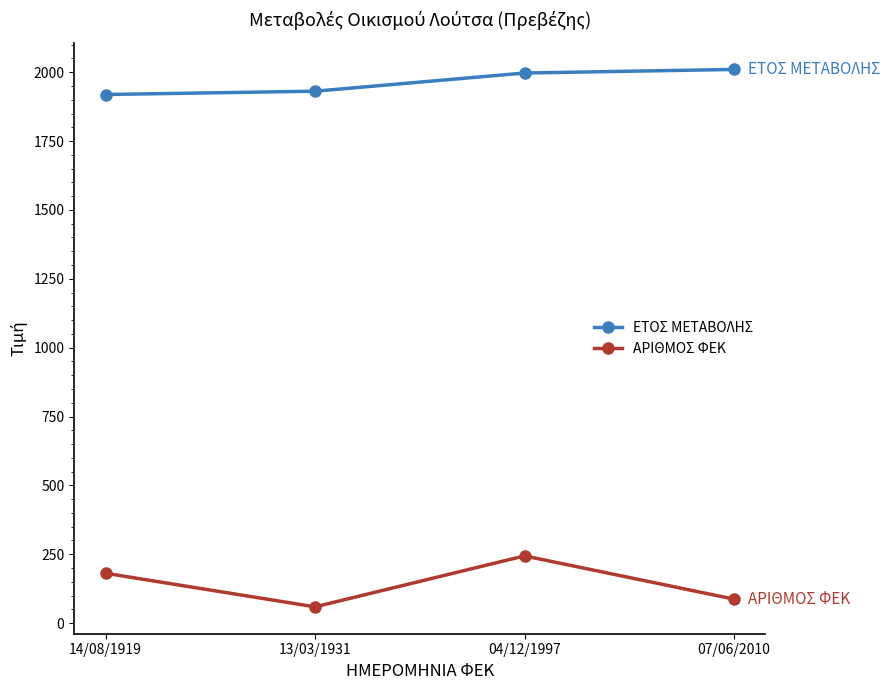

What is the highest value of the ΕΤΟΣ ΜΕΤΑΒΟΛΗΣ series?

2010